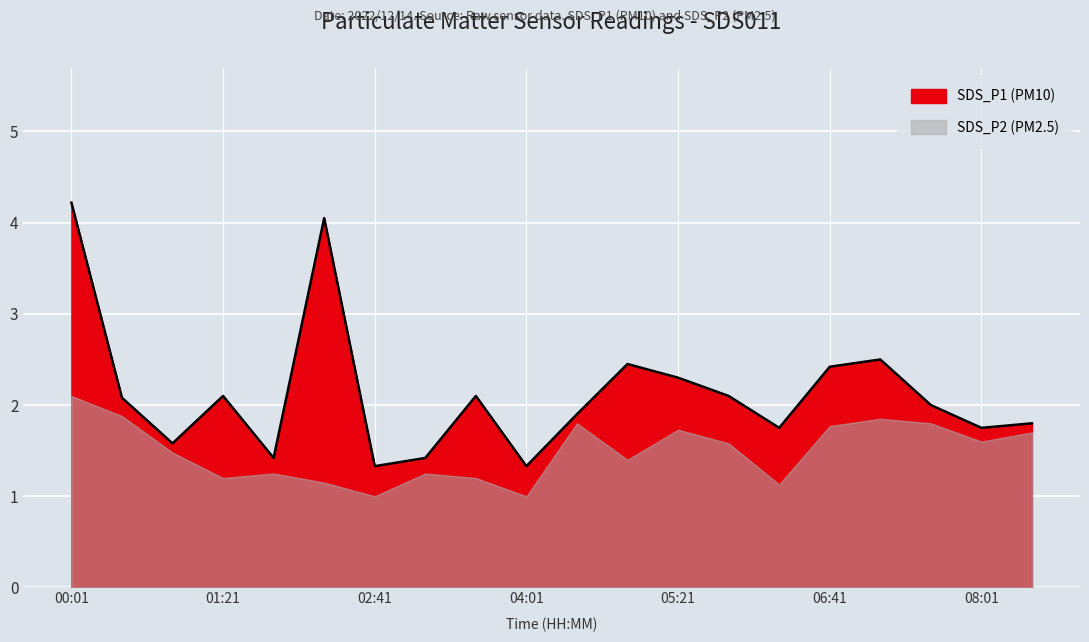

What is the sum of the values at 01:21 and 07:35?

4.1